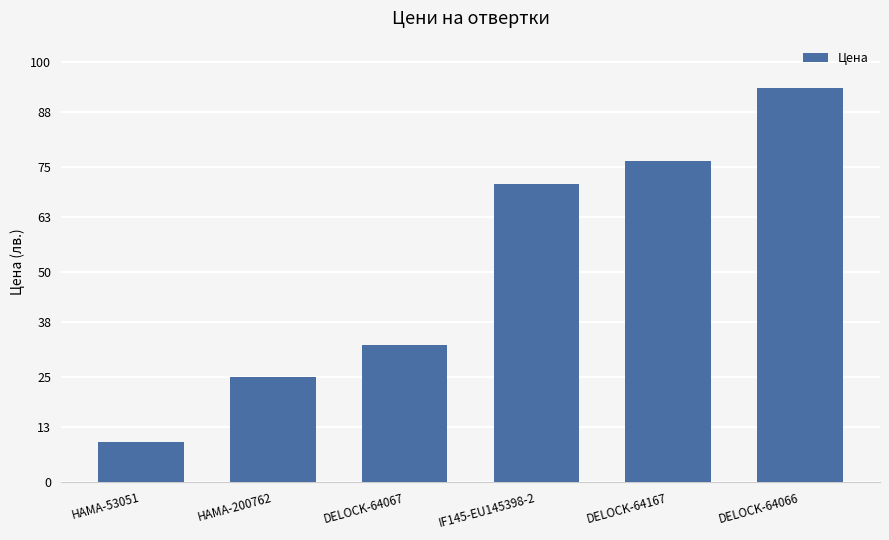

What is the label of the 3rd bar from the right?

IF145-EU145398-2